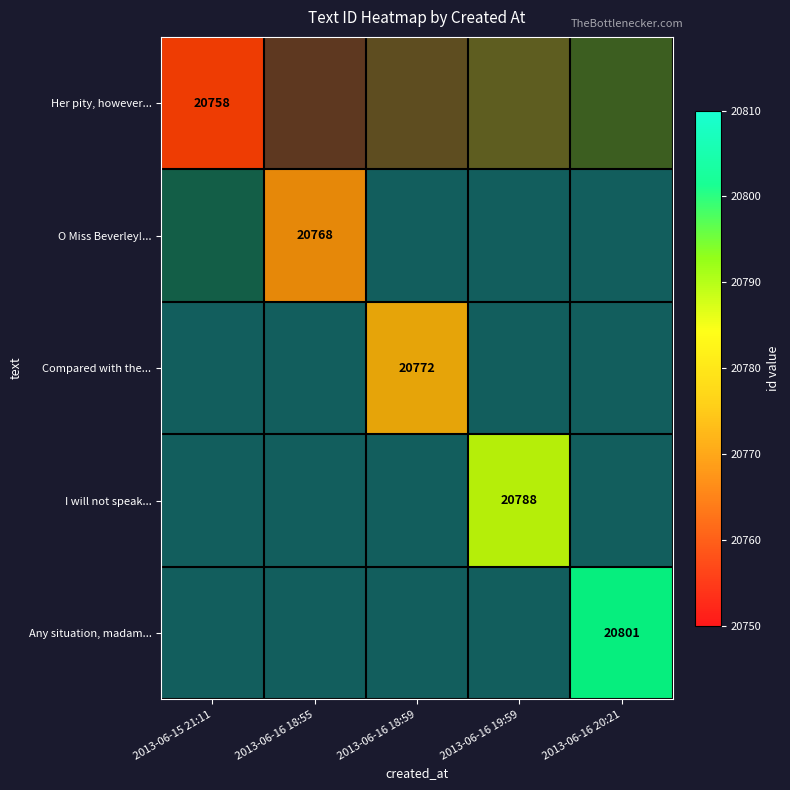

At how many categories does at least one series exceed 20761?

4